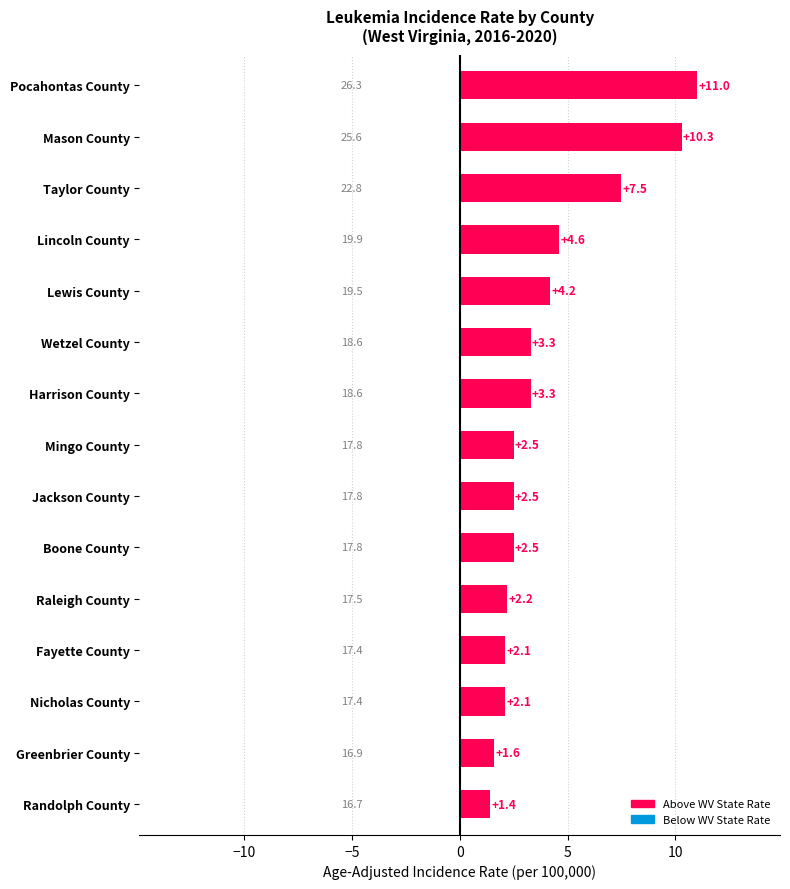

True or false: the data shows 6.5 at Lewis County.

False